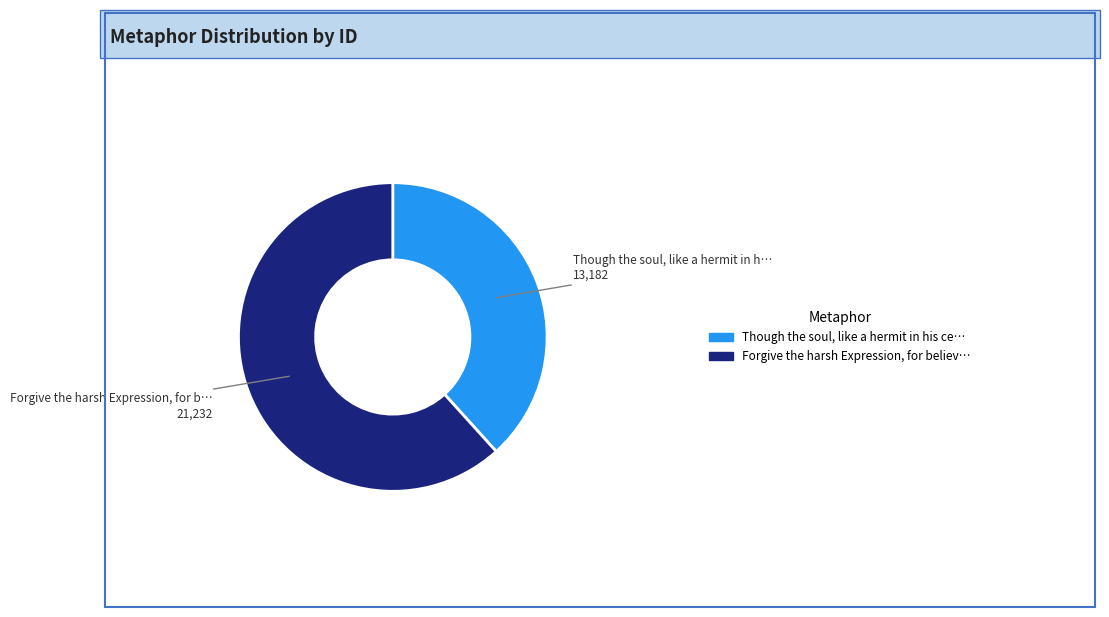

Is there any slice that represents more than half of the pie?

Yes